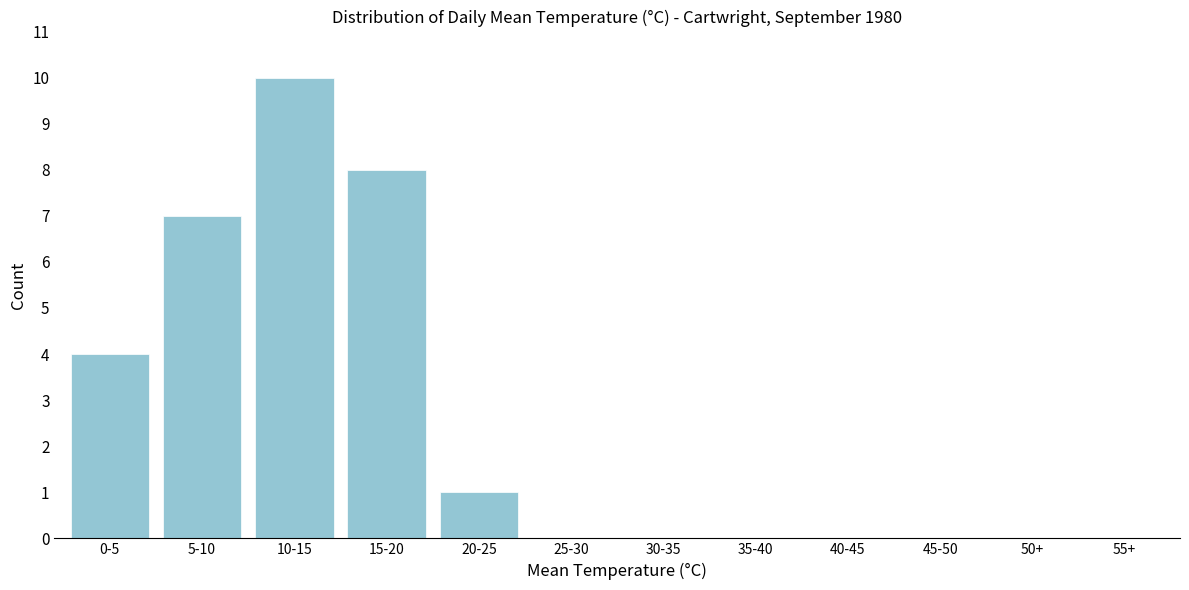

Reading left to right, what are all the values shown in this chart?

0-5=4	5-10=7	10-15=10	15-20=8	20-25=1	25-30=0